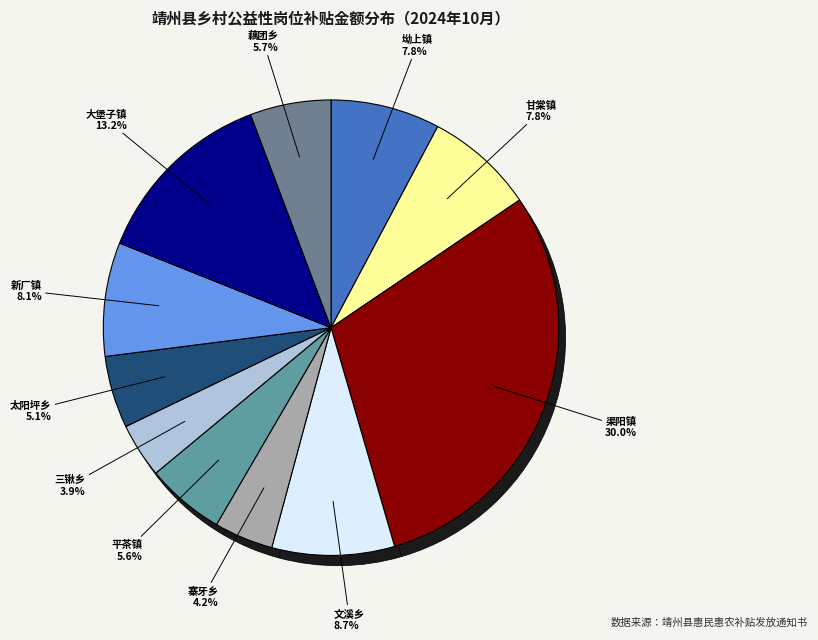

To the nearest percent, what is the average slice percentage?

9%